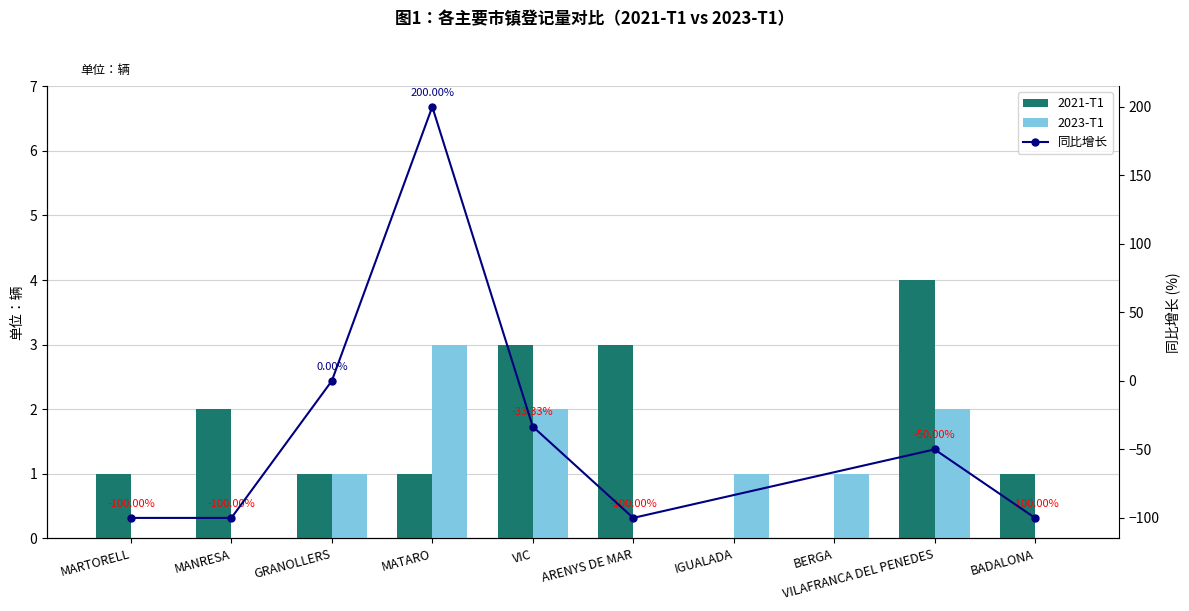

Reading left to right, extract all data points from this chart.

2021-T1: MARTORELL=1	MANRESA=2	GRANOLLERS=1	MATARO=1	VIC=3	ARENYS DE MAR=3	IGUALADA=0	BERGA=0	VILAFRANCA DEL PENEDES=4	BADALONA=1
2023-T1: MARTORELL=0	MANRESA=0	GRANOLLERS=1	MATARO=3	VIC=2	ARENYS DE MAR=0	IGUALADA=1	BERGA=1	VILAFRANCA DEL PENEDES=2	BADALONA=0